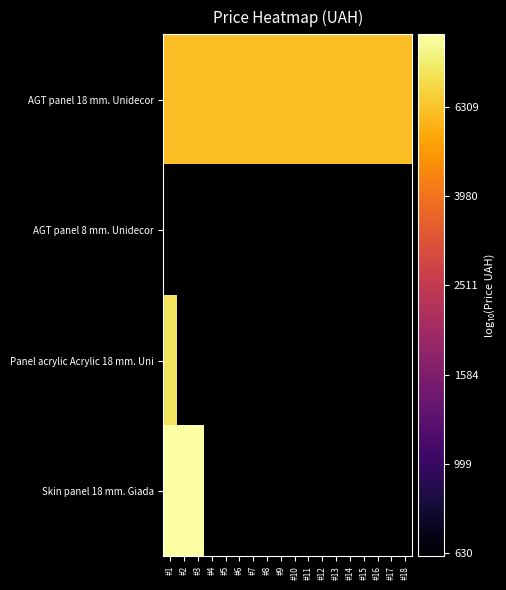

At #5, list the series in order from largest to smallest.

AGT panel 18 mm. Unidecor, AGT panel 8 mm. Unidecor, Panel acrylic Acrylic 18 mm. Uni, Skin panel 18 mm. Giada